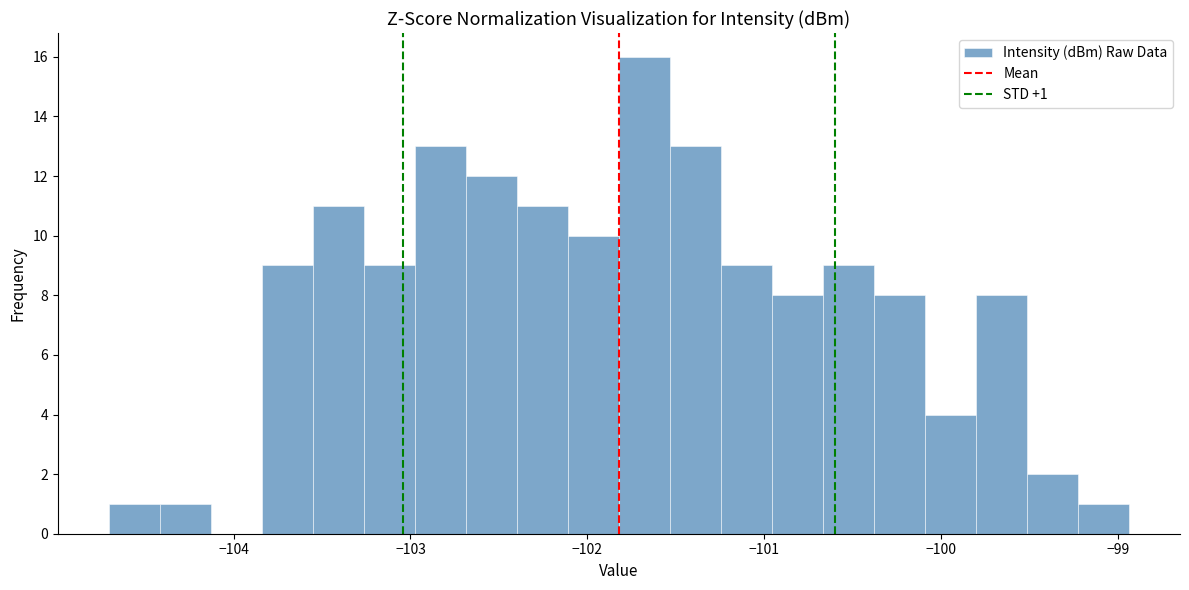

Read against the x-axis, roughly where is the centre of the tallest bar?

-101.7